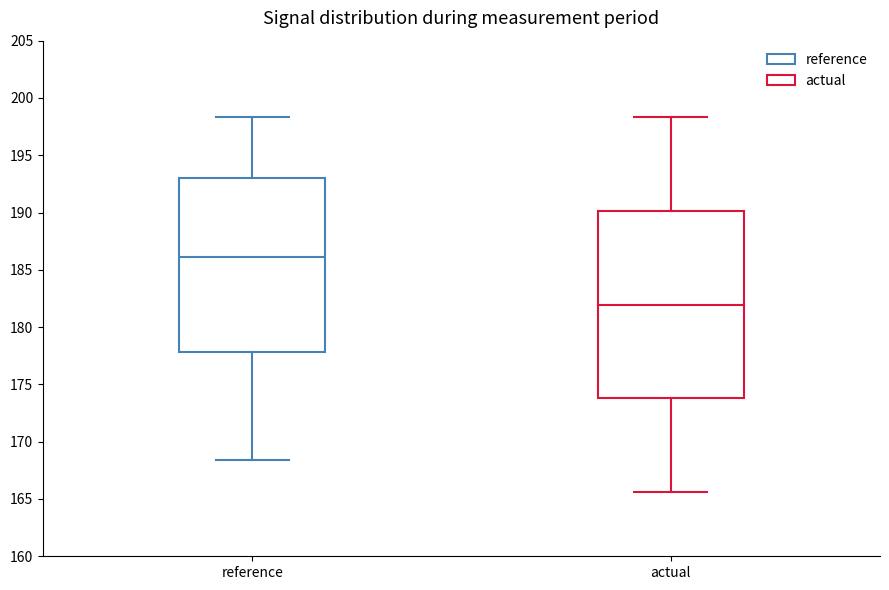

Where is the upper edge of the box for actual on the y-axis? The values are not printed on the chart, so give them approximately, as read against the axis.

190.0